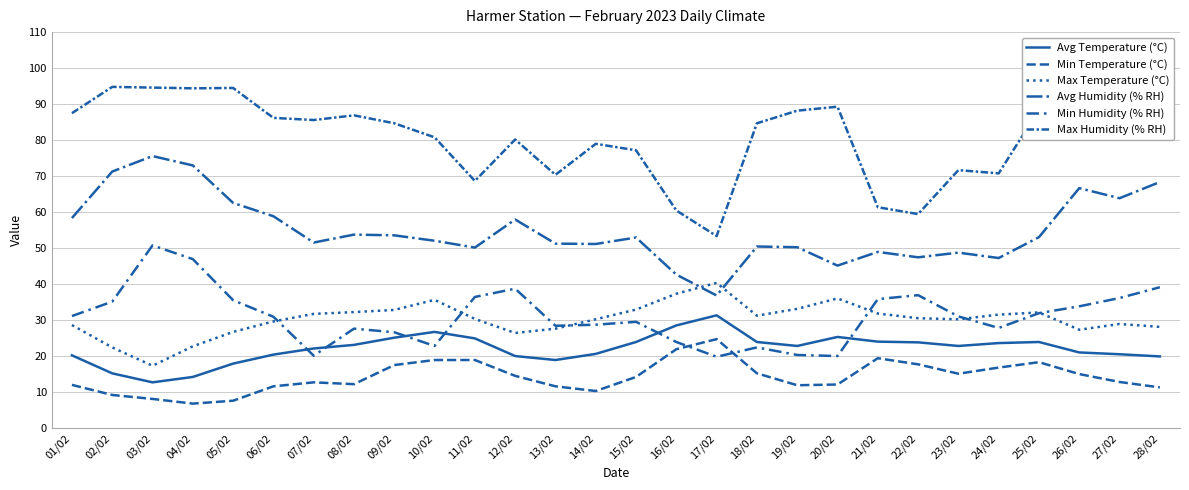

What is the difference between the maximum and minimum values in the Max Temperature (°C) series?

23.0